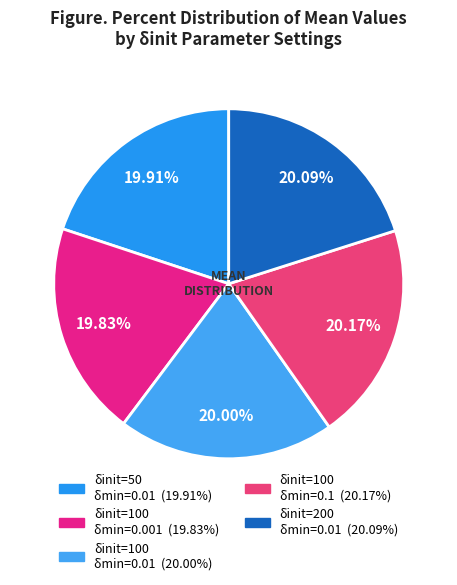

How many slices are in this pie chart?

5